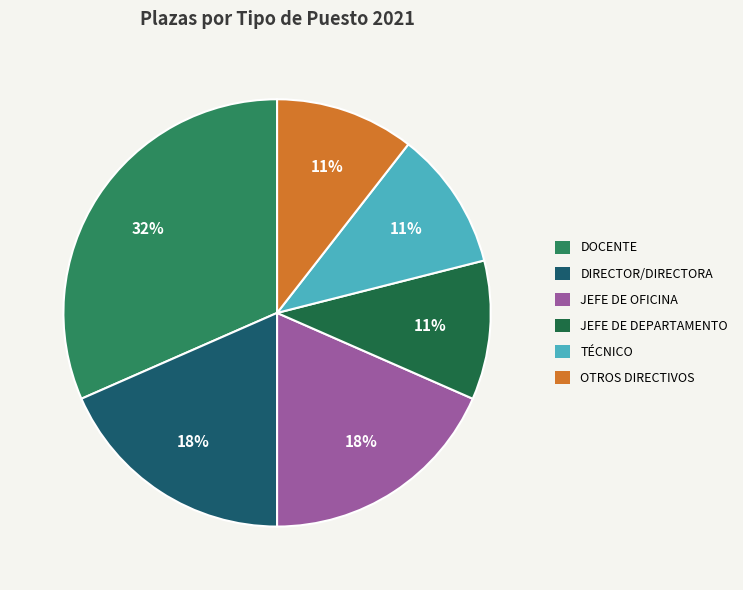

Does any single category account for the majority?

No